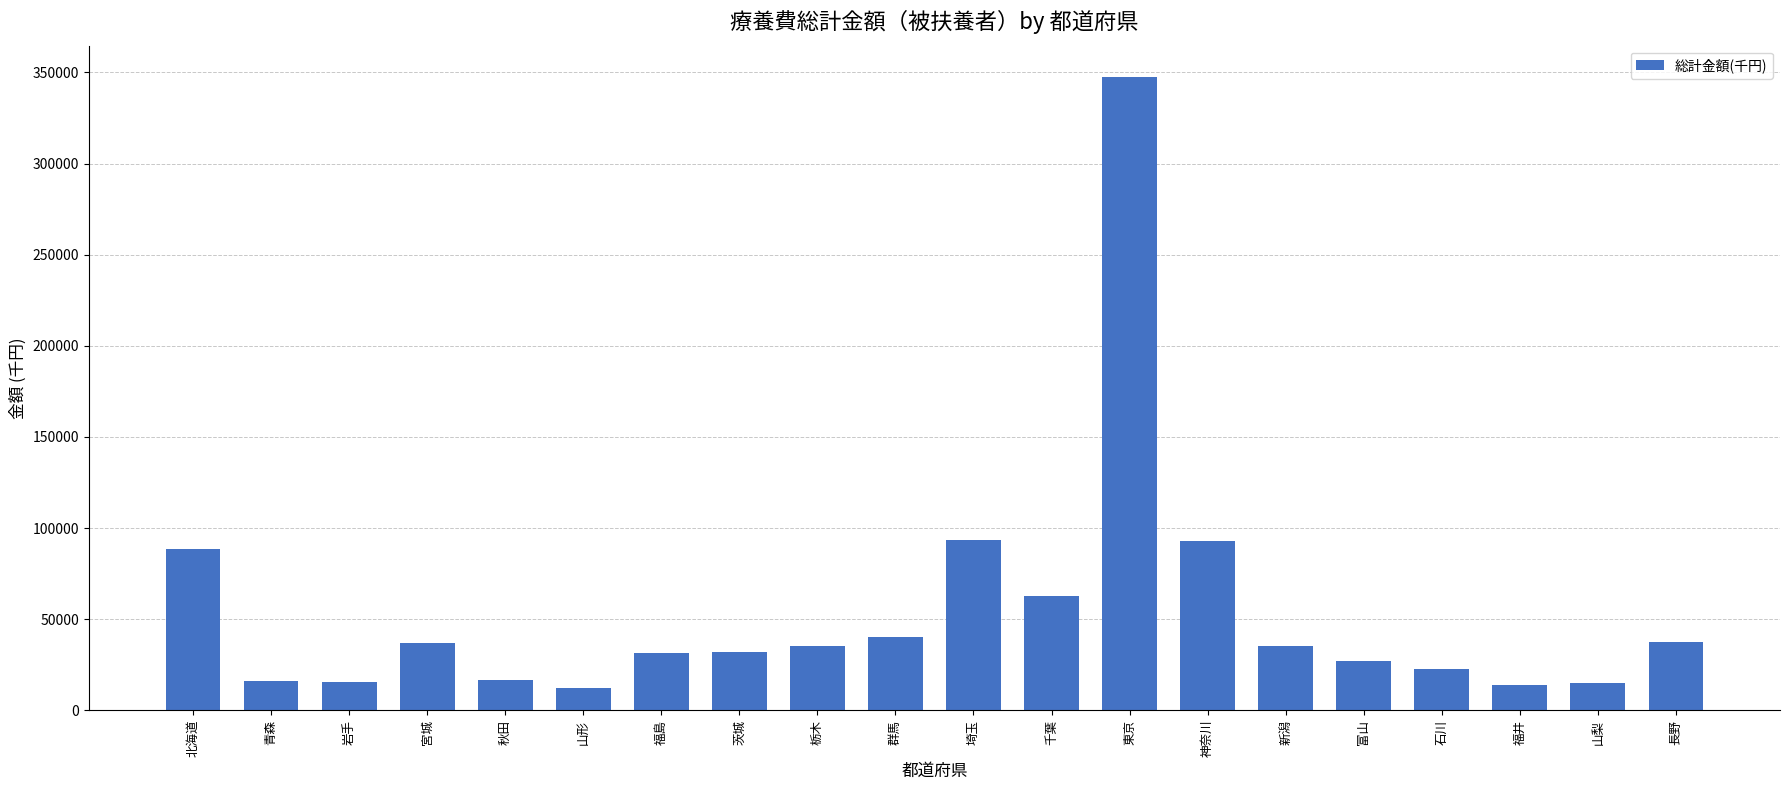

True or false: the data shows 92954.7 at 神奈川.

True